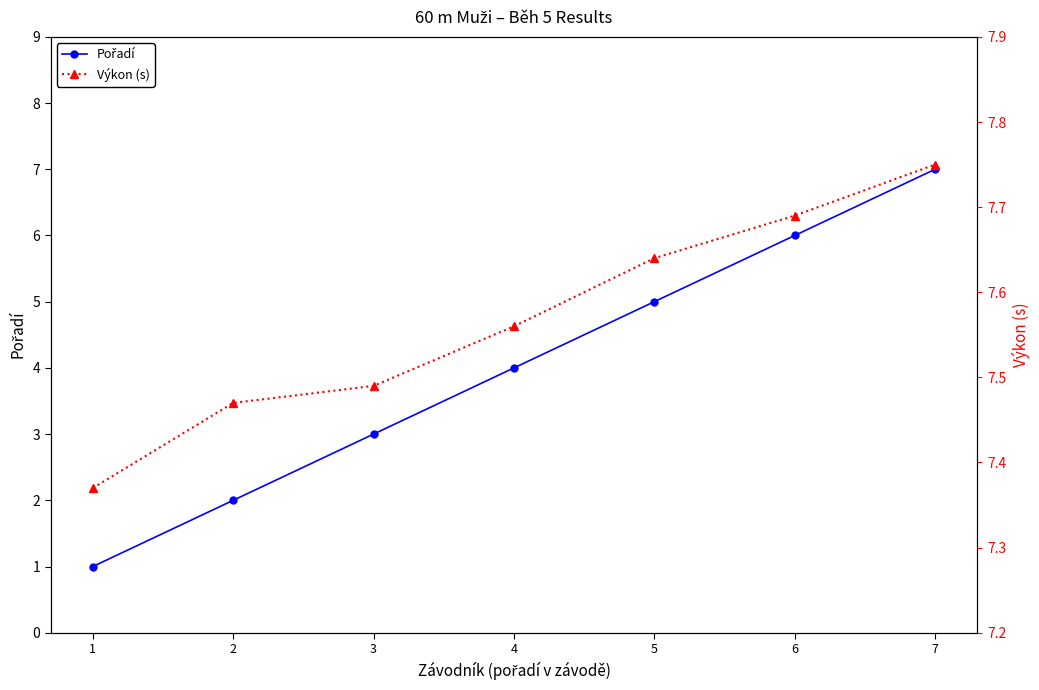

Rank the series by their maximum value, from highest to lowest.

Výkon (s), Pořadí